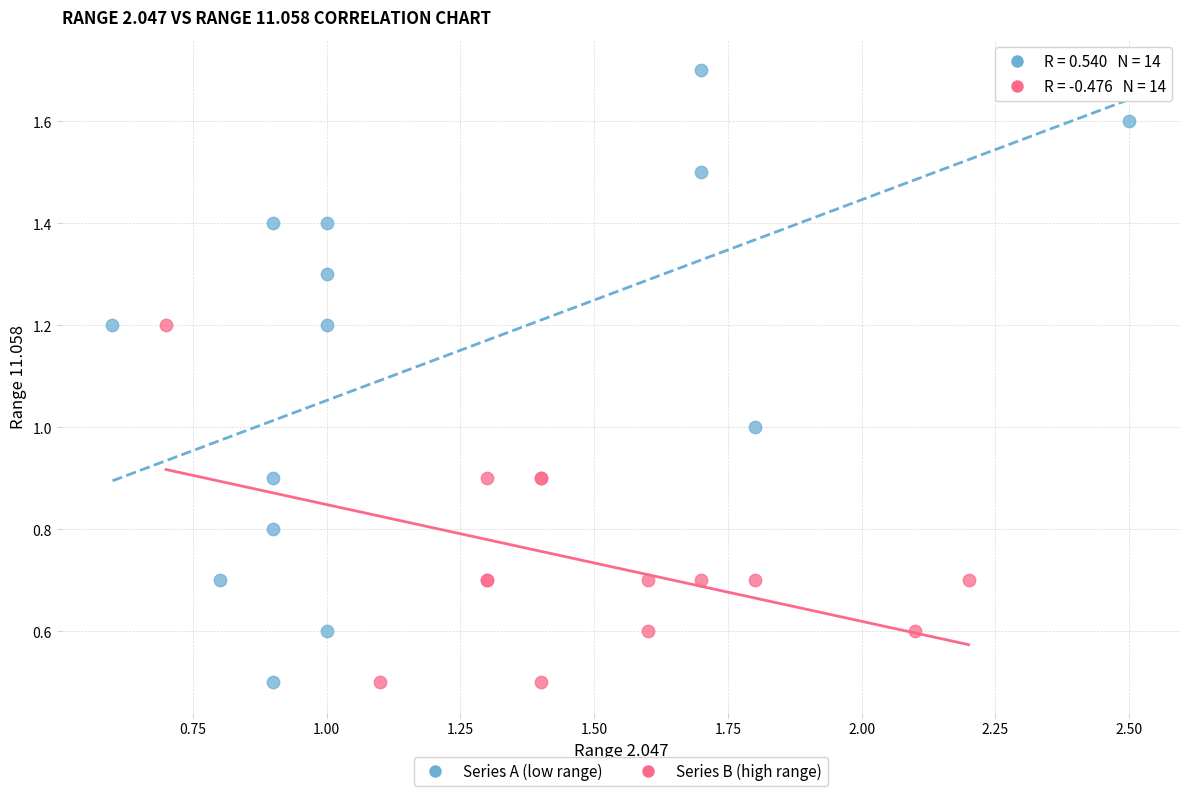

Which series has the widest spread of Y values?

Series A (low range)